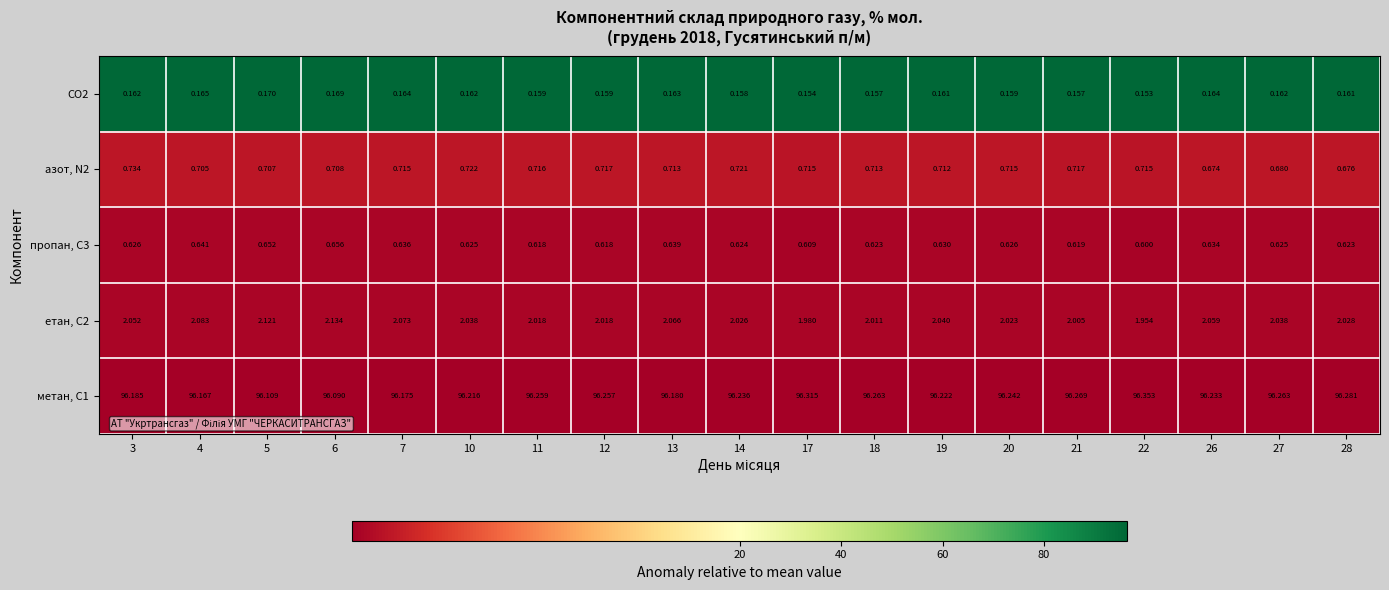

At 14, list the series in order from smallest to largest.

CO2, пропан, С3, азот, N2, етан, С2, метан, С1